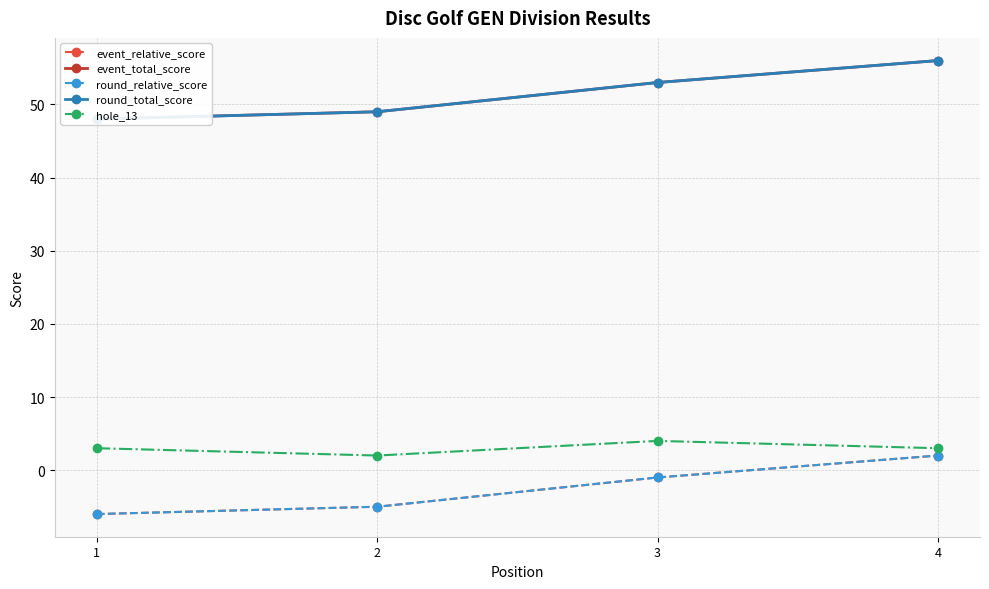

At 4, list the series in order from smallest to largest.

event_relative_score, round_relative_score, hole_13, event_total_score, round_total_score